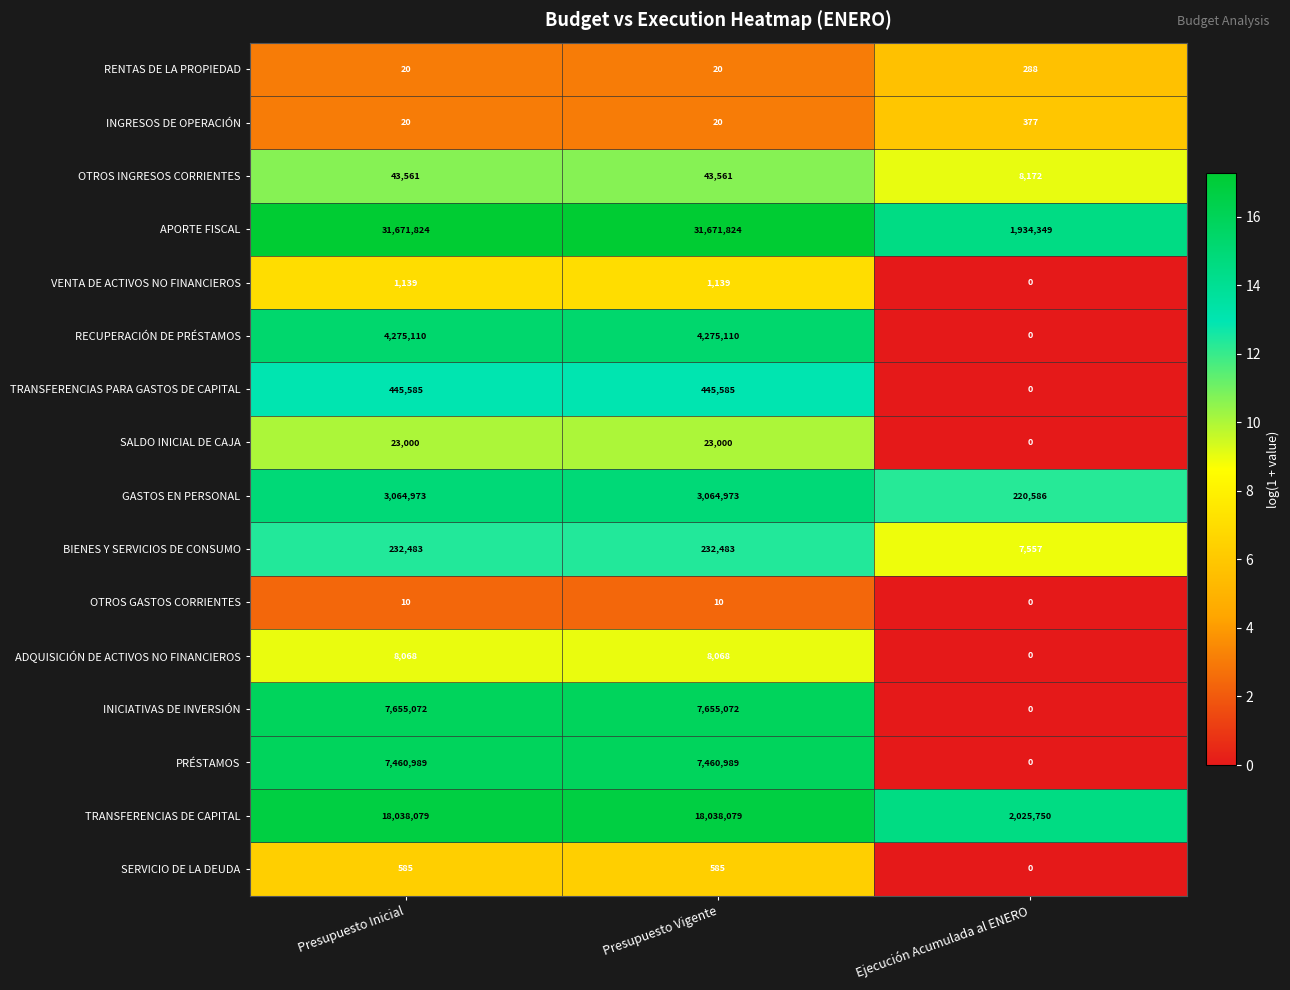

At how many categories does at least one series exceed 10?

3